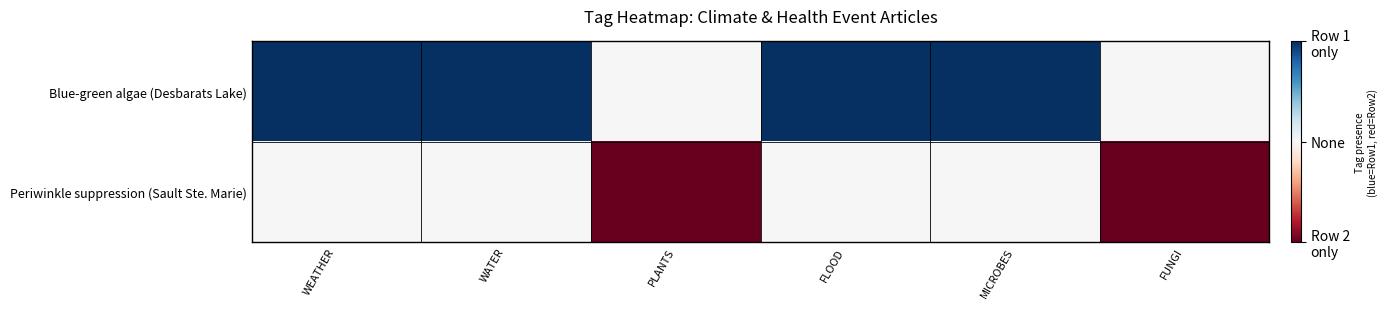

How many data points does each series have?

6